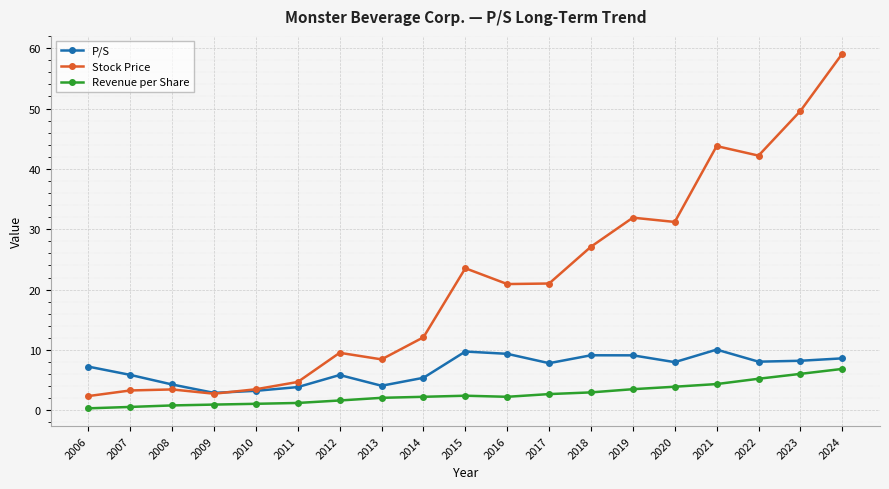

List the series in order of their overall mean, lowest first.

Revenue per Share, P/S, Stock Price